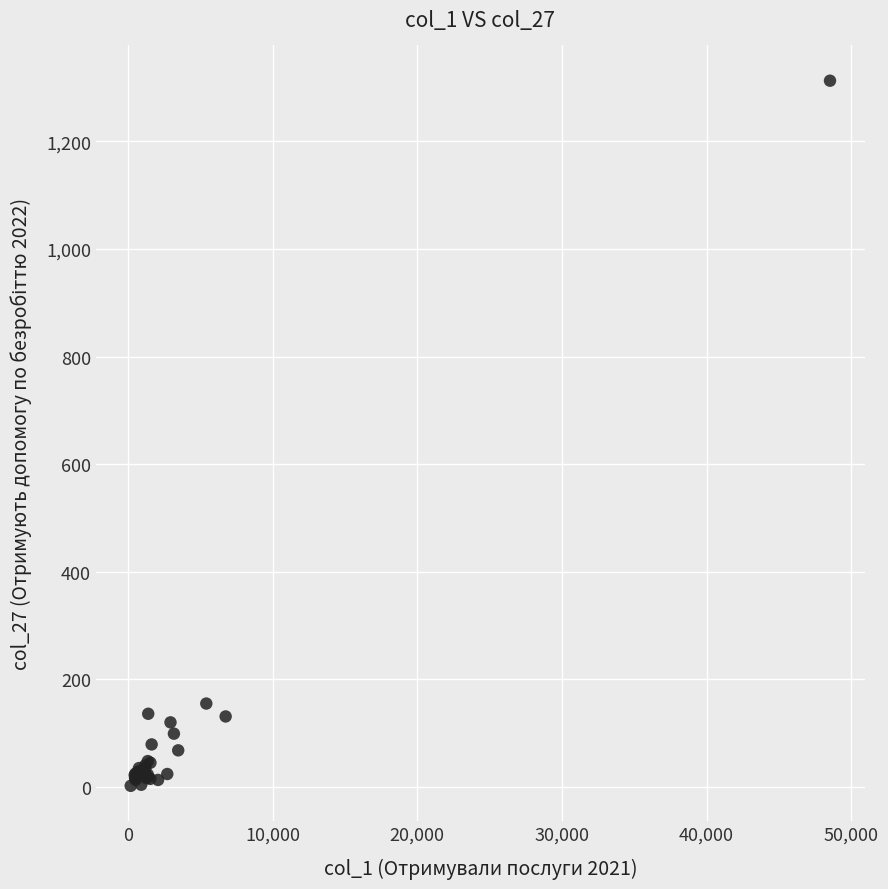

What Y value in the scatter plot is closest to 657?

155